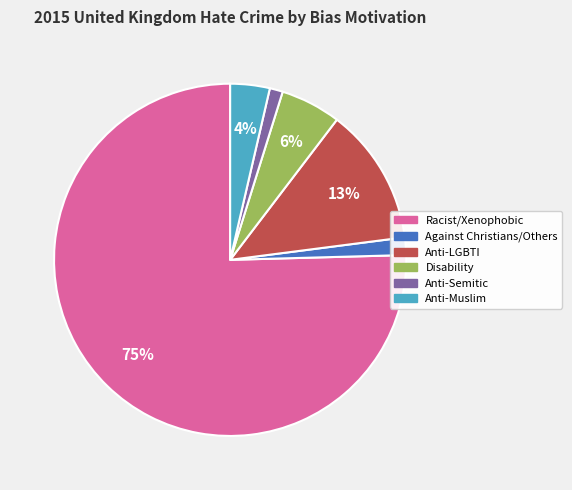

How many slices are in this pie chart?

6